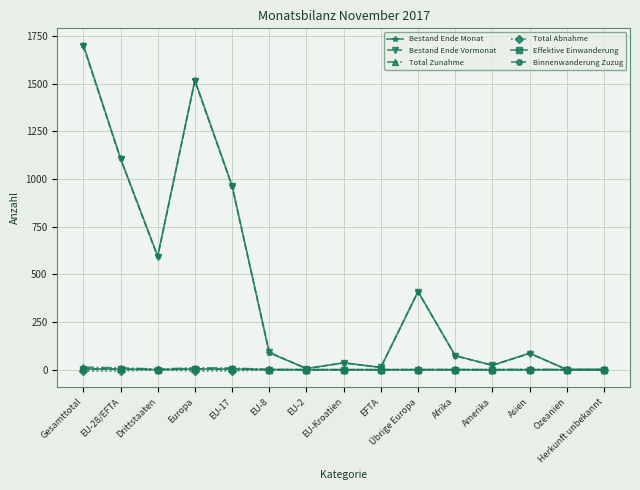

What are all the series names shown in the legend?

Bestand Ende Monat, Bestand Ende Vormonat, Total Zunahme, Total Abnahme, Effektive Einwanderung, Binnenwanderung Zuzug